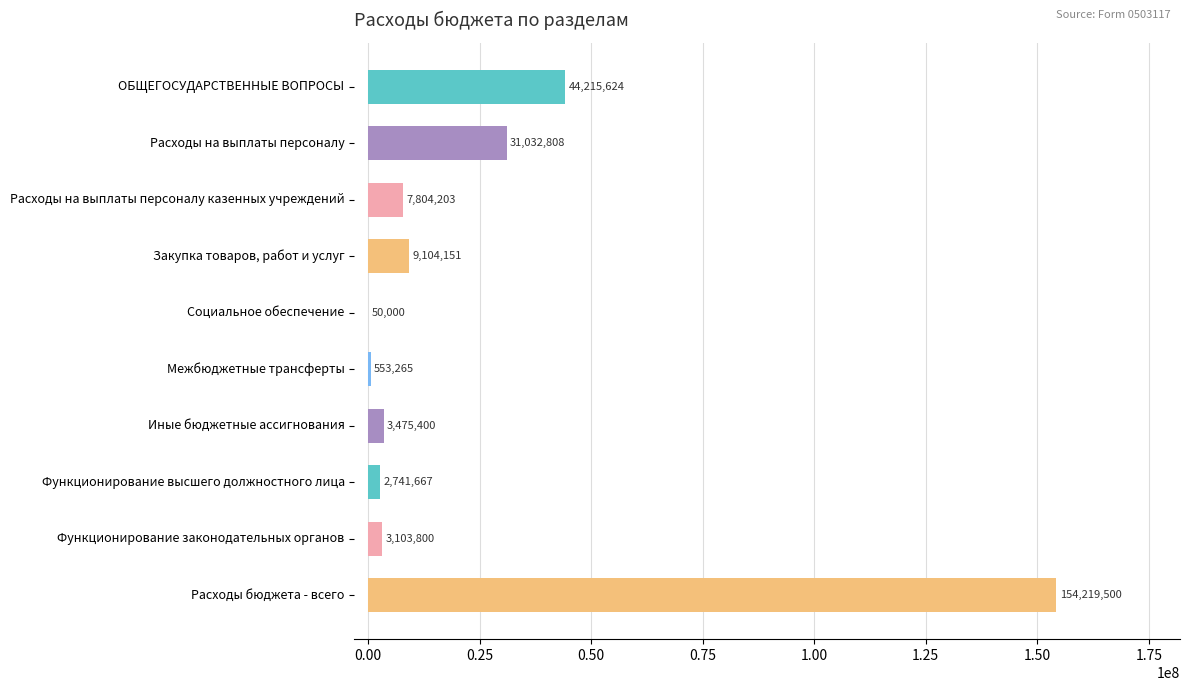

What is the minimum value shown in the chart?

50000